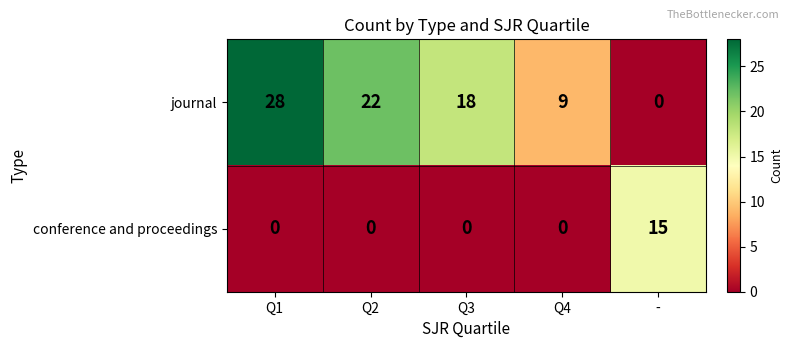

What is the average value of the conference and proceedings series?

3